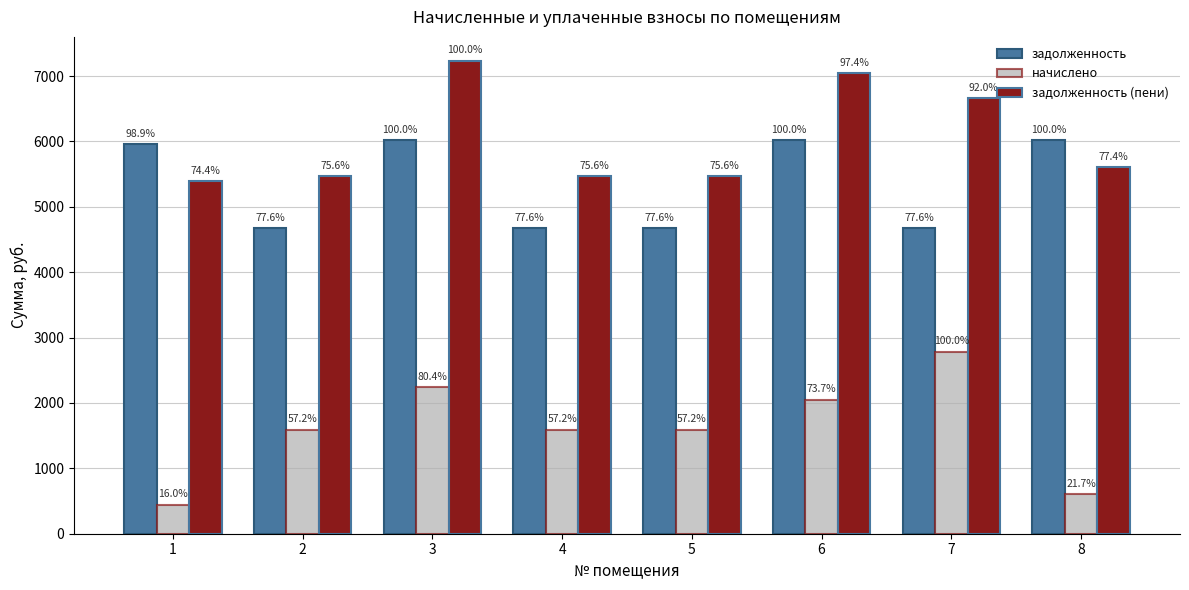

True or false: задолженность has a value of 4672.0 at 5.

True